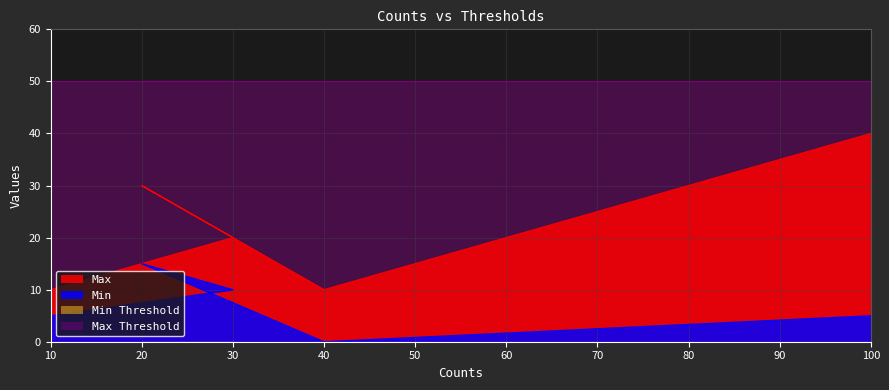

Which series has the largest total across all categories?

Max Threshold